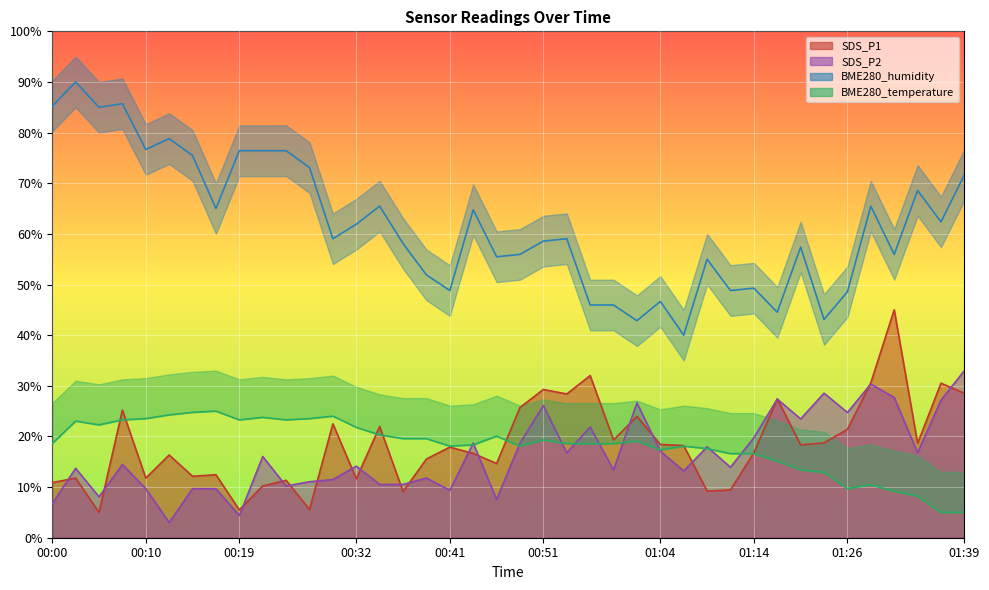

Is it true that BME280_humidity equals 48.6 at 01:26?

True